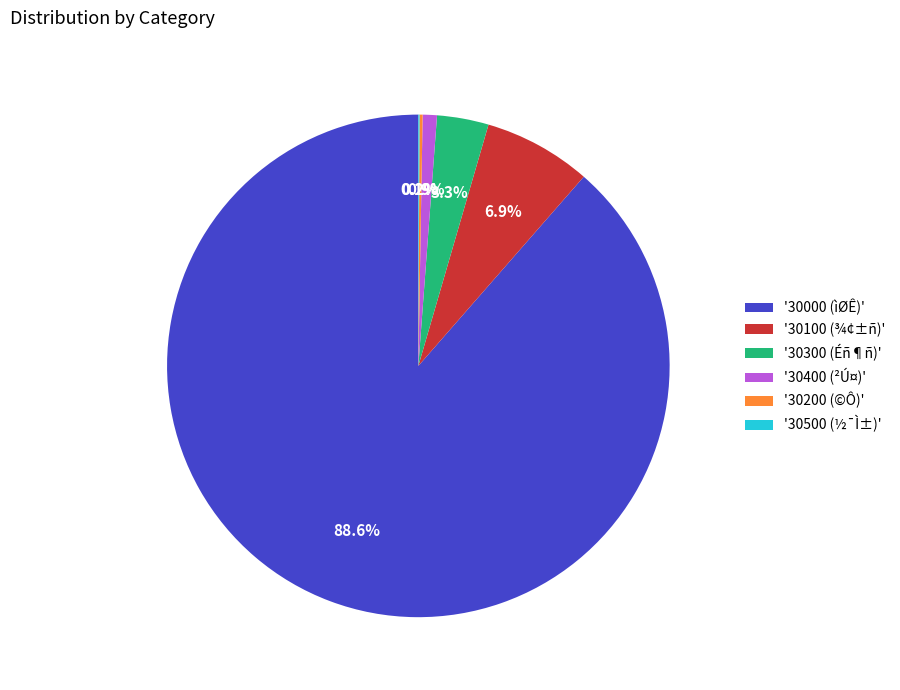

Between '30100 (¾¢±ñ)' and '30400 (²Ú¤)', which is larger?

'30100 (¾¢±ñ)'